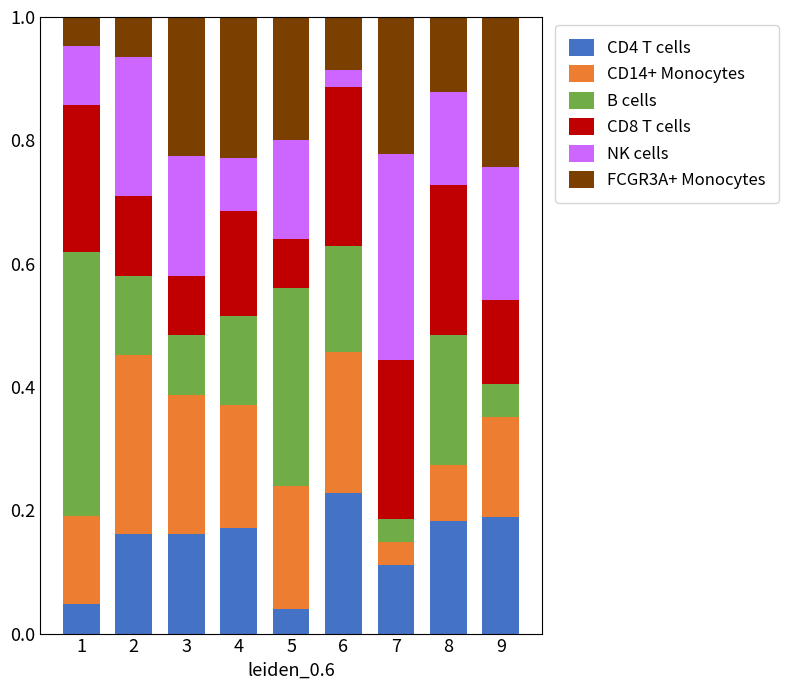

The value of CD4 T cells at 3 is 0.0. True or false?

False